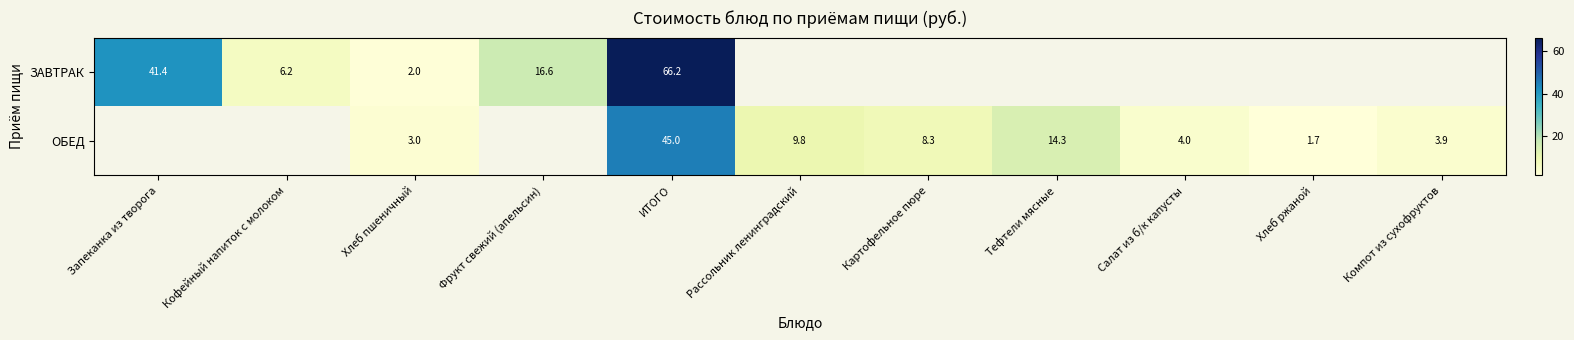

Which has a higher value, Фрукт свежий (апельсин) or Кофейный напиток с молоком?

Фрукт свежий (апельсин)